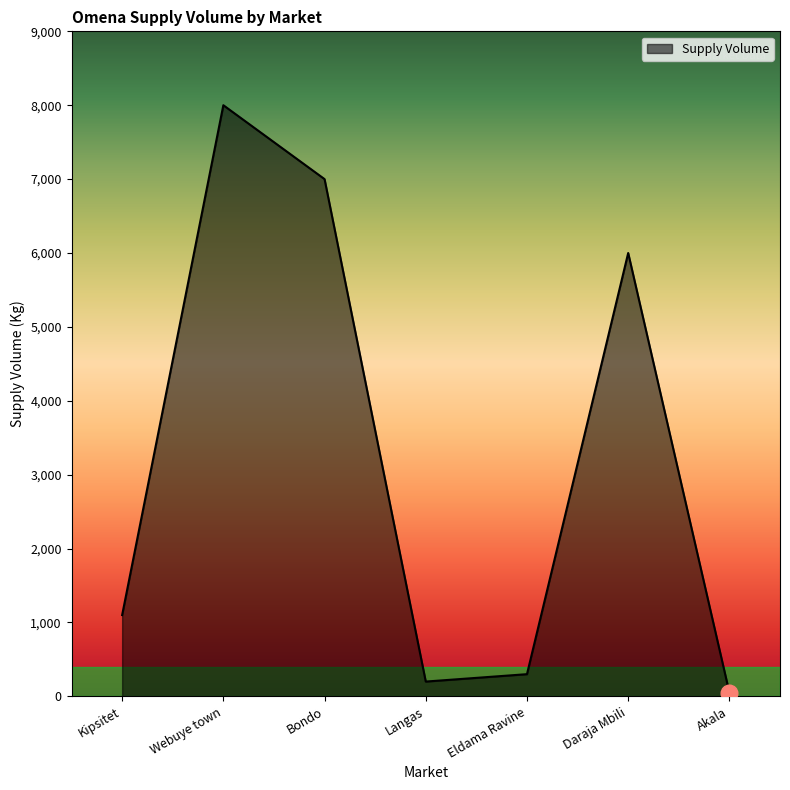

What is the minimum value shown in the chart?

50